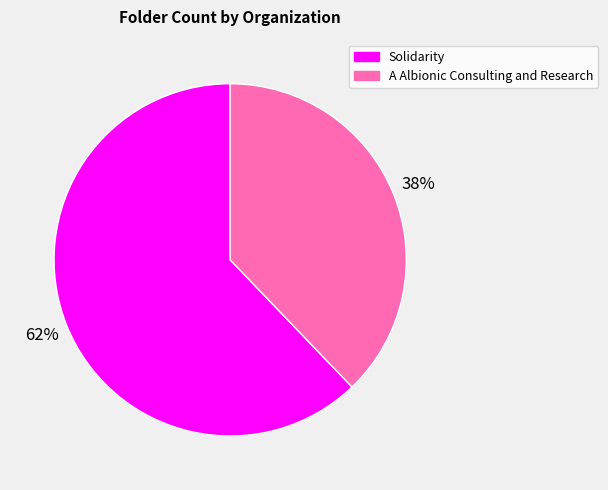

To the nearest percent, what is the difference between the largest and smallest slice percentages?

24%